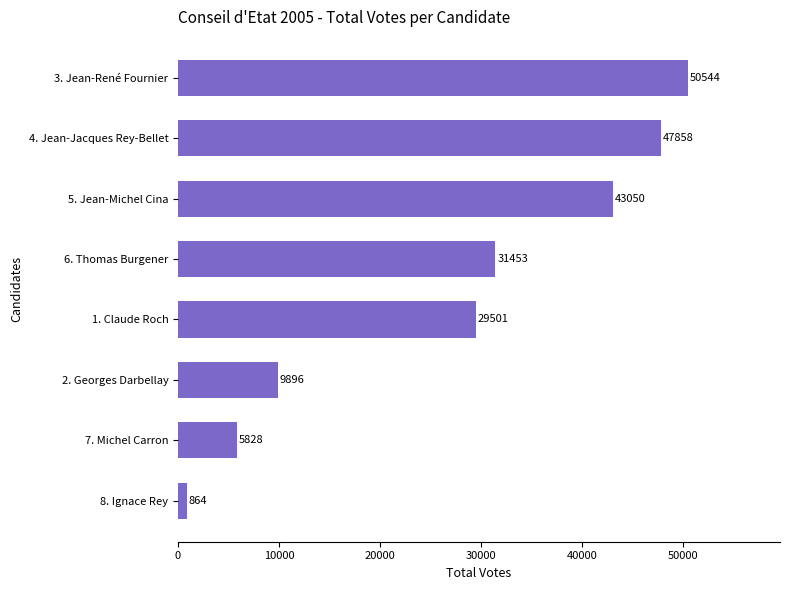

How many values are below 31453?

4